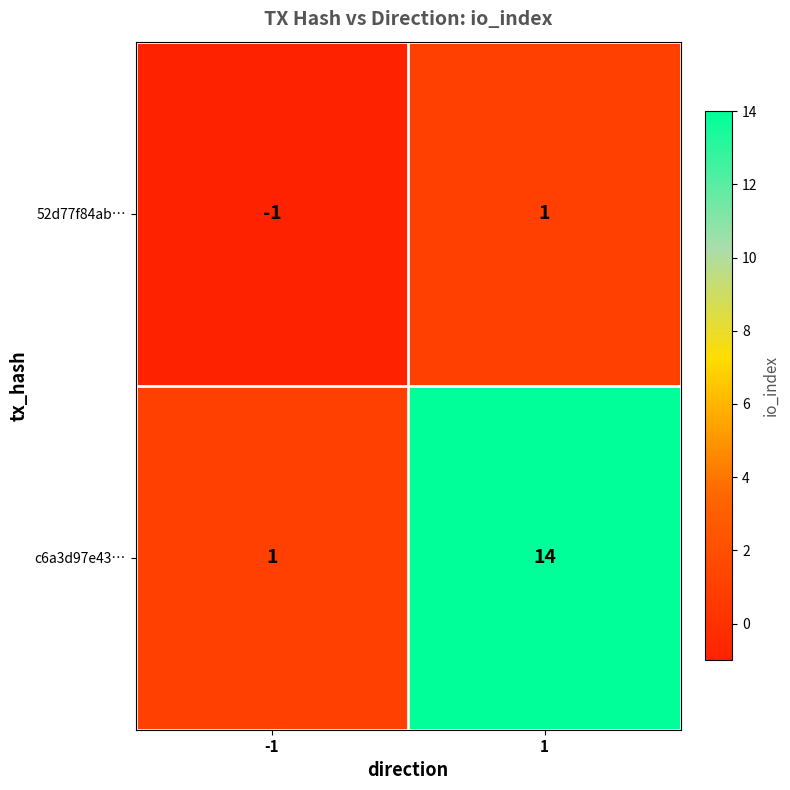

Reading right to left, list all the values displayed in this chart.

52d77f84ab…: 1	-1
c6a3d97e43…: 14	1